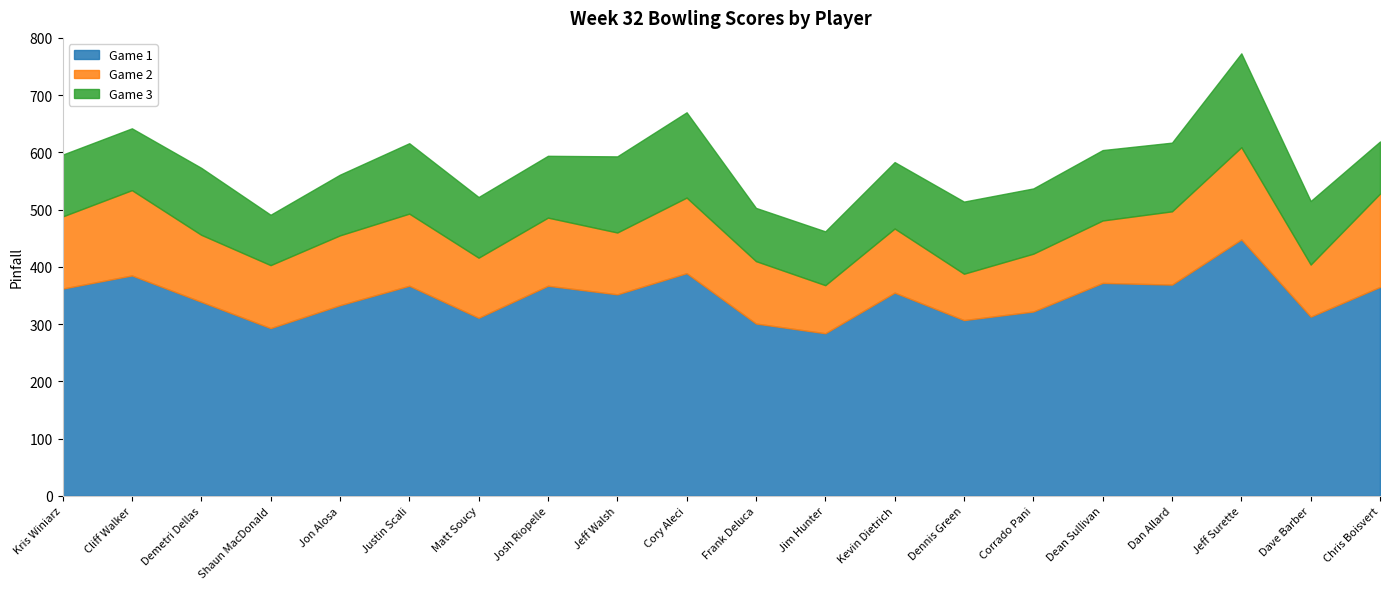

What is the difference between the highest and lowest values at Demetri Dellas?

222